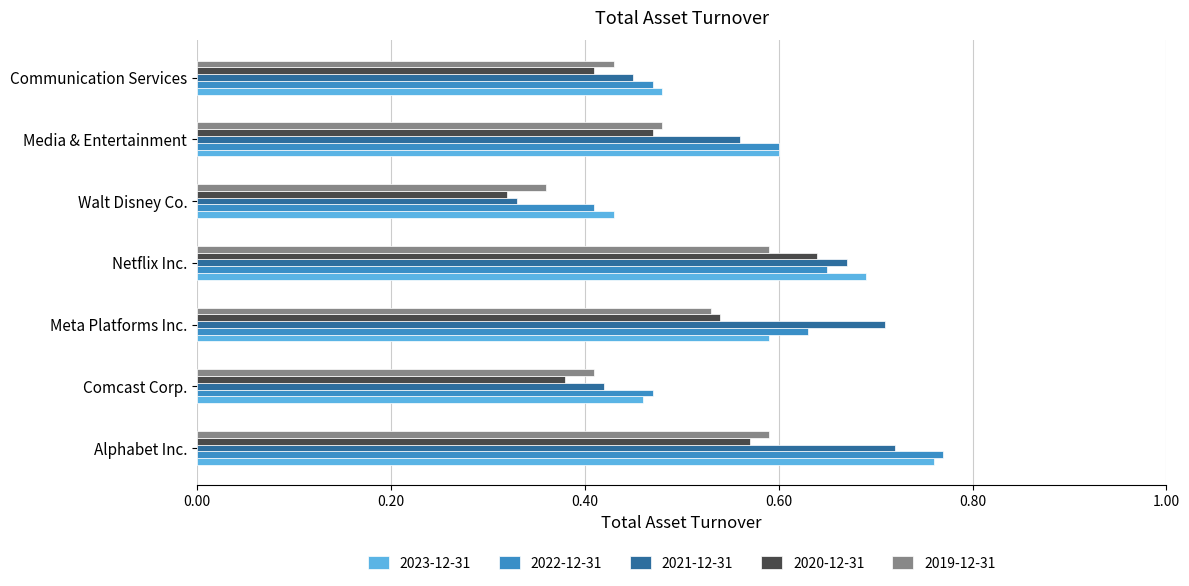

Where is 2023-12-31 nearest to the value 0?

Walt Disney Co.